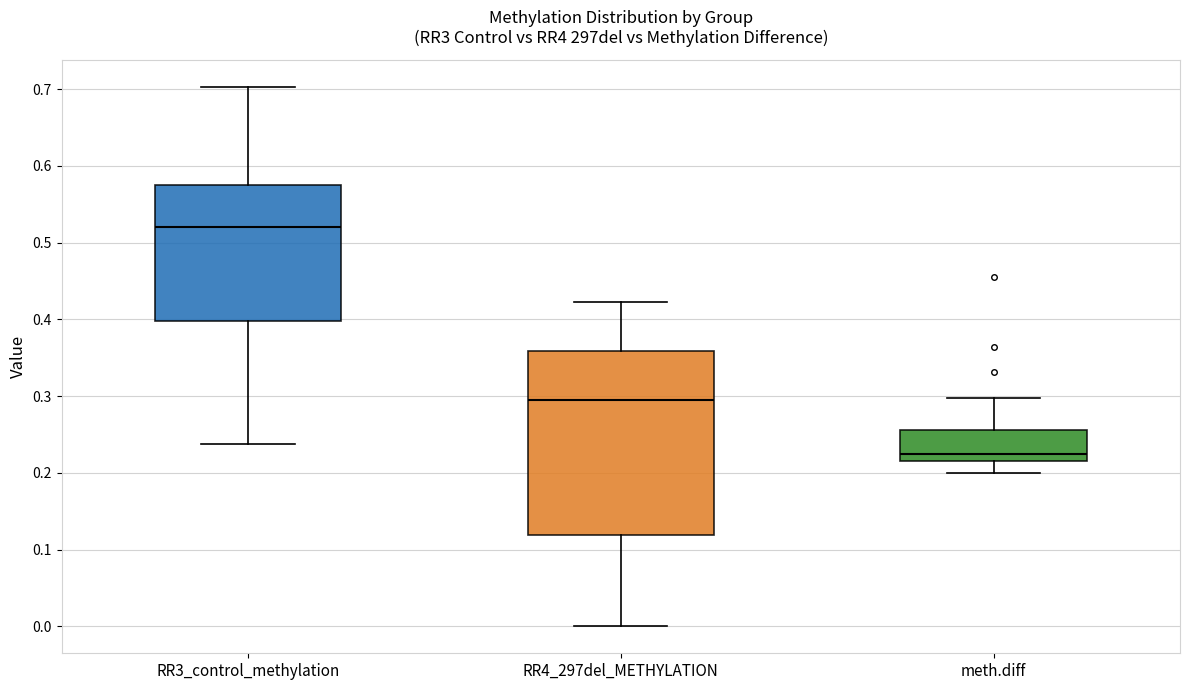

Which box is the tallest, from its lower edge to its upper edge?

RR4_297del_METHYLATION